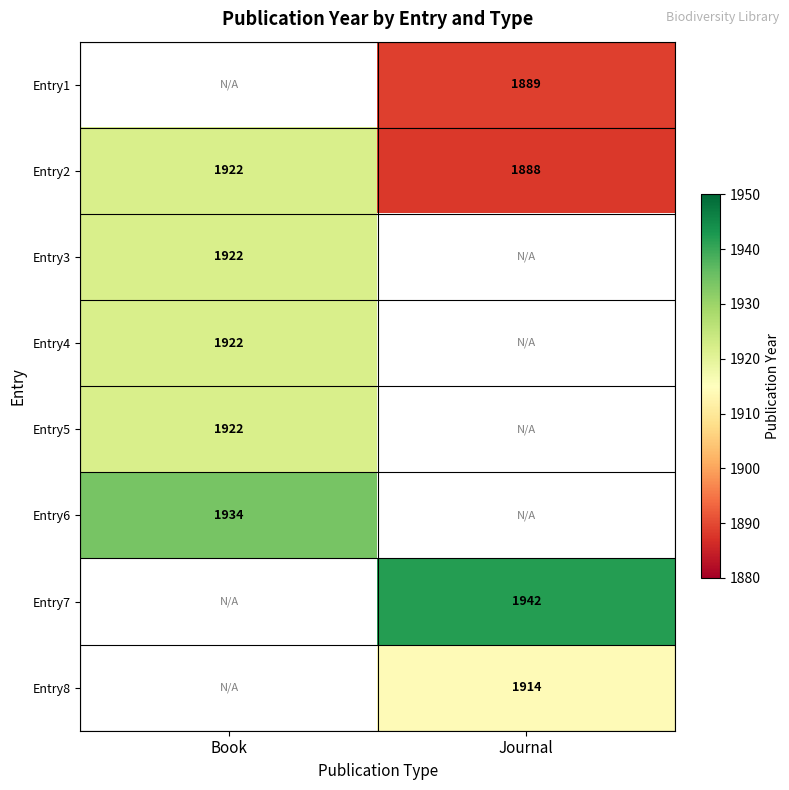

How many distinct data groups are displayed?

8